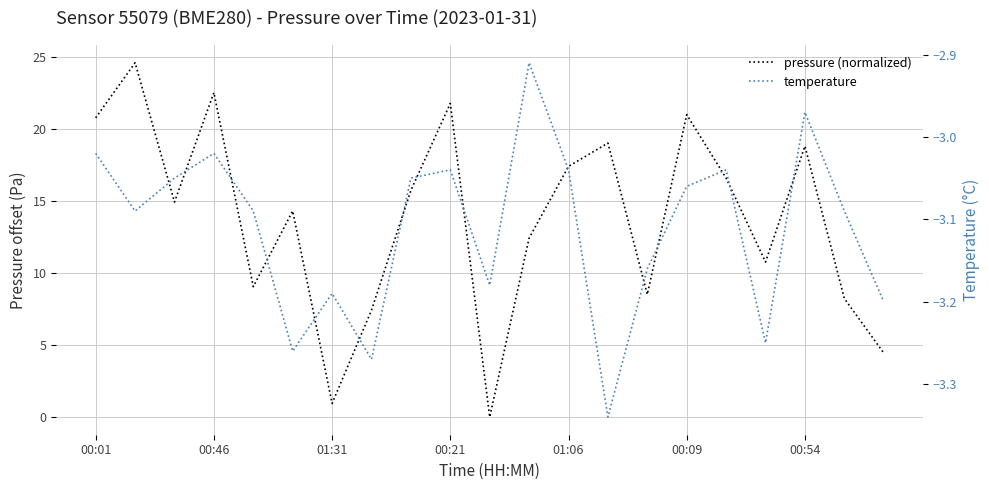

What is the approximate value of temperature at 7?

-3.3